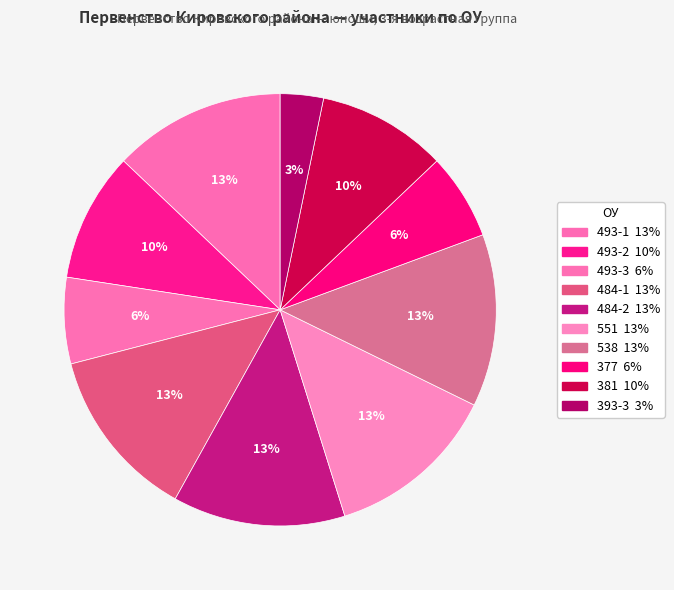

How many slices are in this pie chart?

10